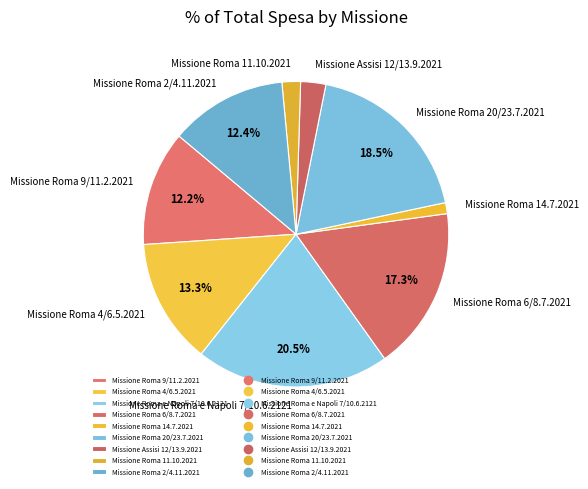

Is the sum of Missione Roma e Napoli 7/10.6.2121 and Missione Roma 4/6.5.2021 greater than half?

No